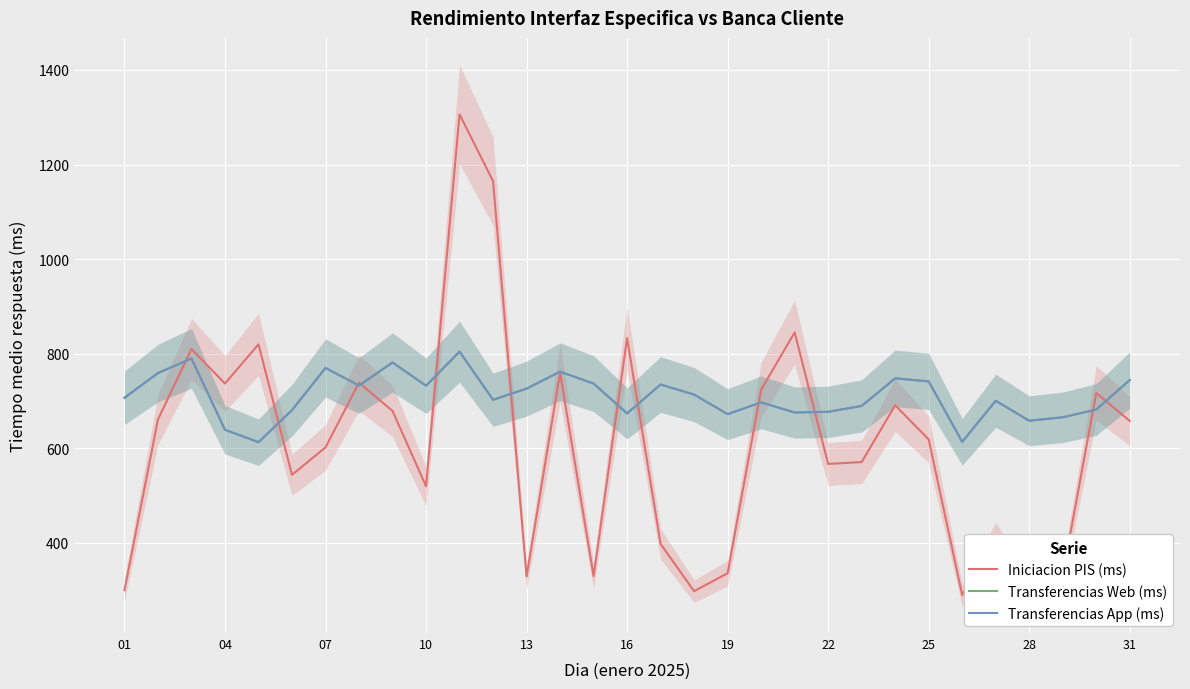

What is the minimum value for Iniciacion PIS (ms)?

290.0